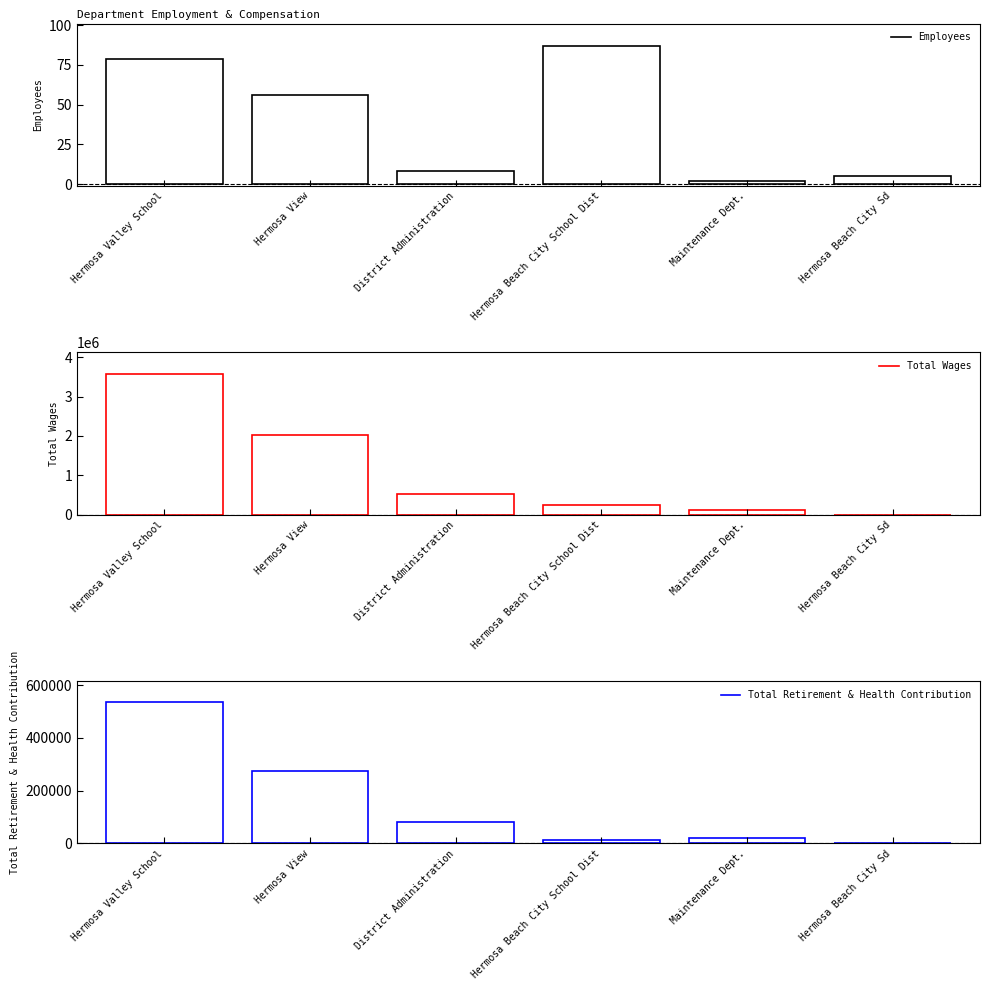

At which category does the chart reach its minimum across all series?

Hermosa Beach City Sd